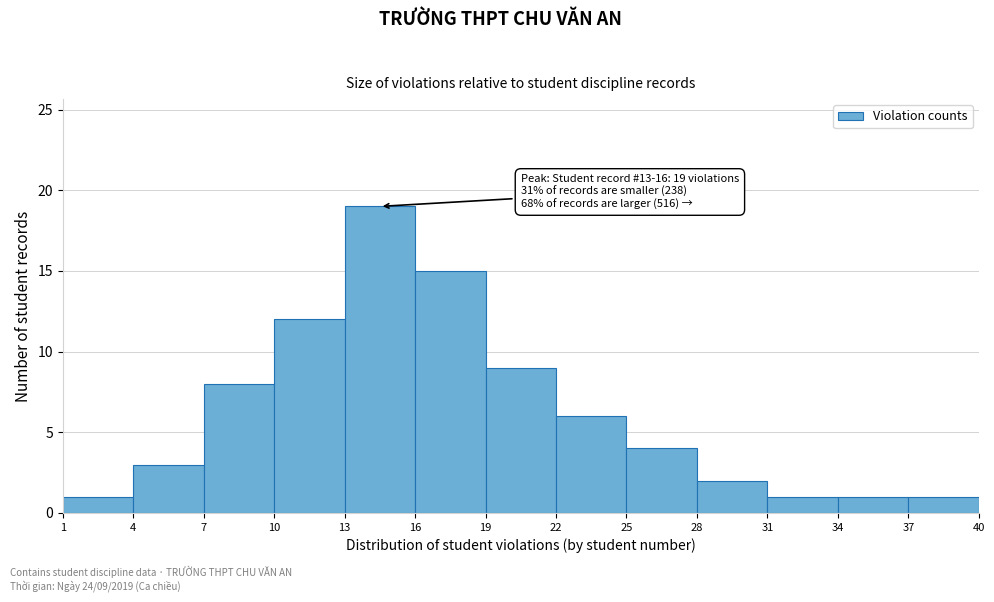

Which range on the x-axis has the tallest bar?

13 to 16